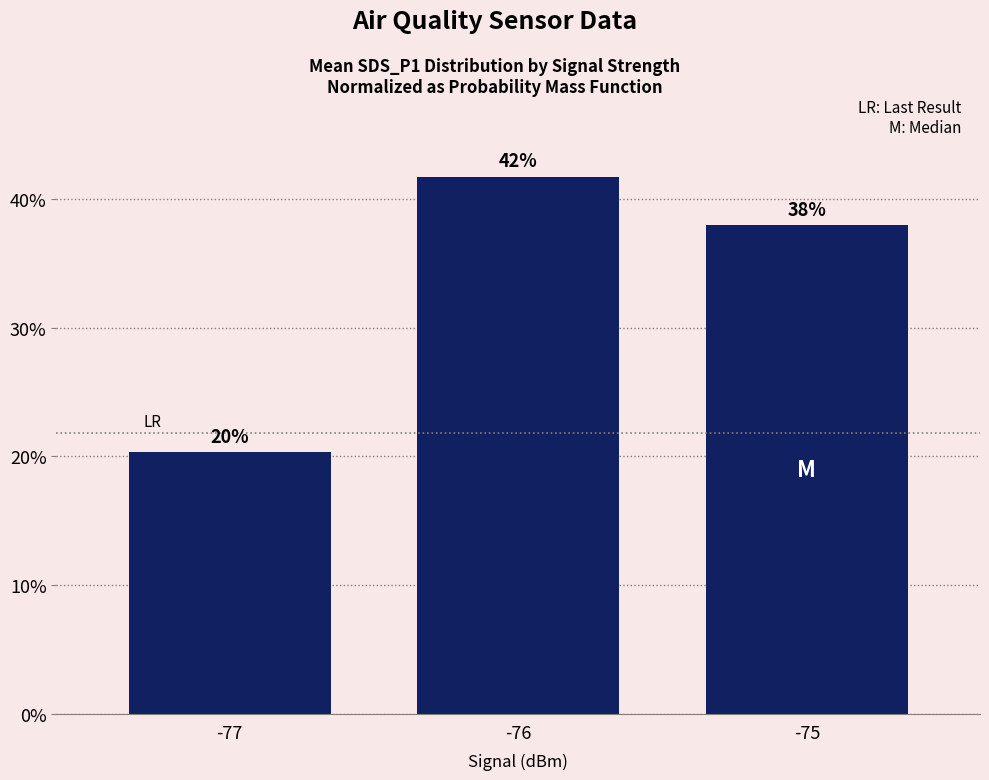

Rank the categories by value from highest to lowest.

-76, -75, -77